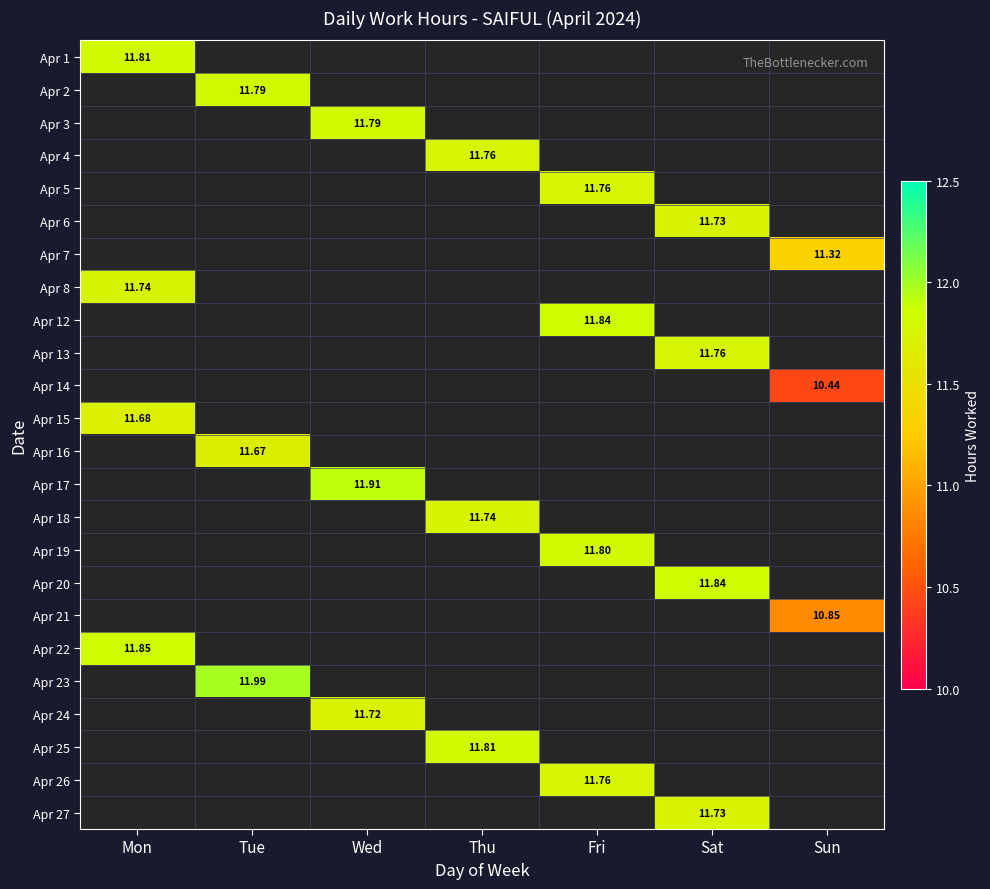

How many series are shown in this chart?

24